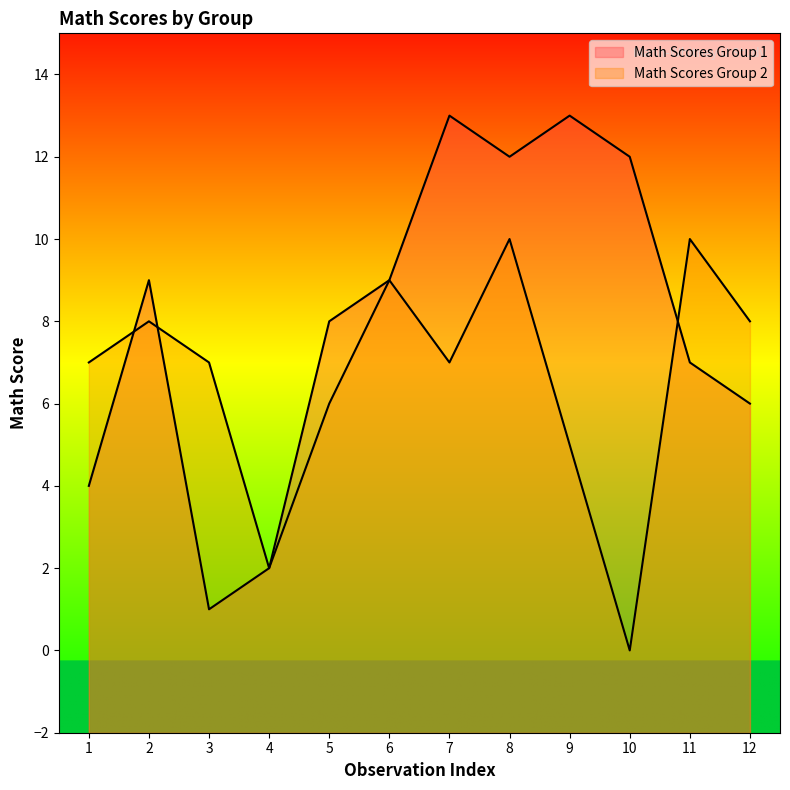

What is the approximate value of Math Scores Group 1 at 10, to the nearest 5?

10